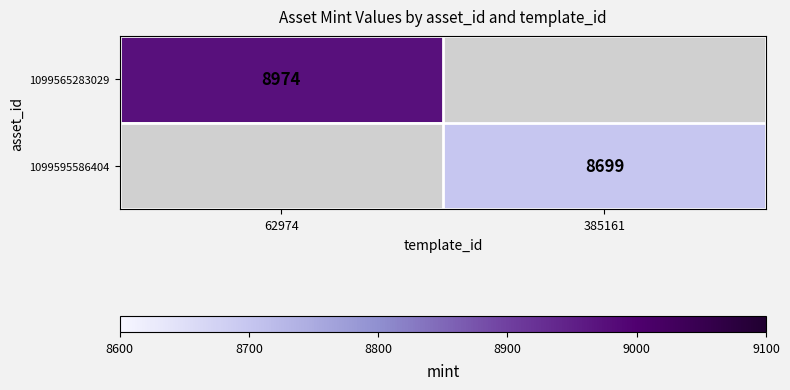

How many series are shown in this chart?

2